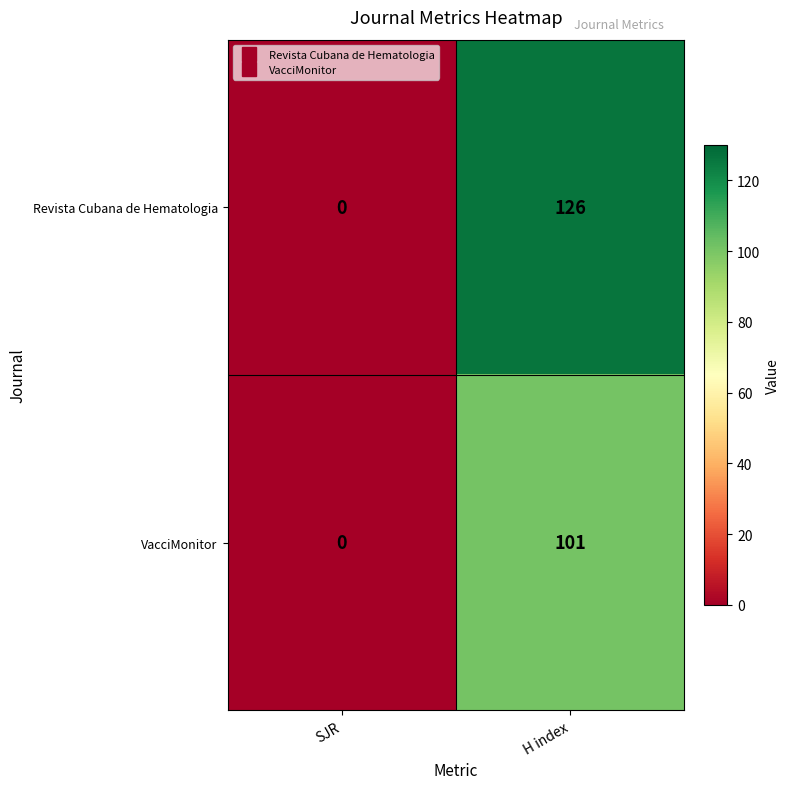

Reading left to right, list all the values displayed in this chart.

Revista Cubana de Hematologia: 0	126
VacciMonitor: 0	101